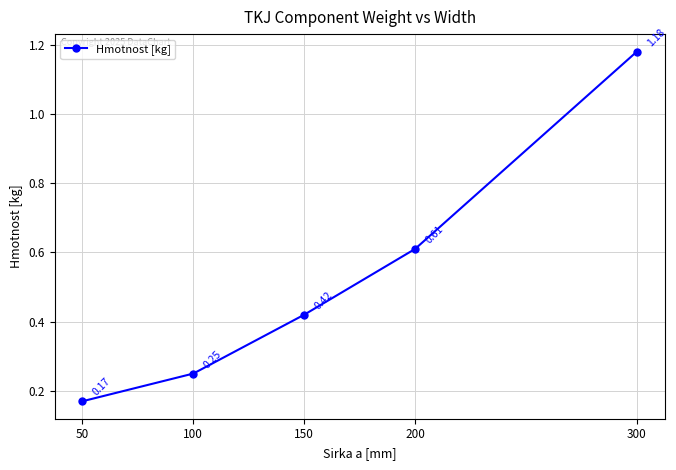

List the labels in order of value, largest first.

300, 200, 150, 100, 50